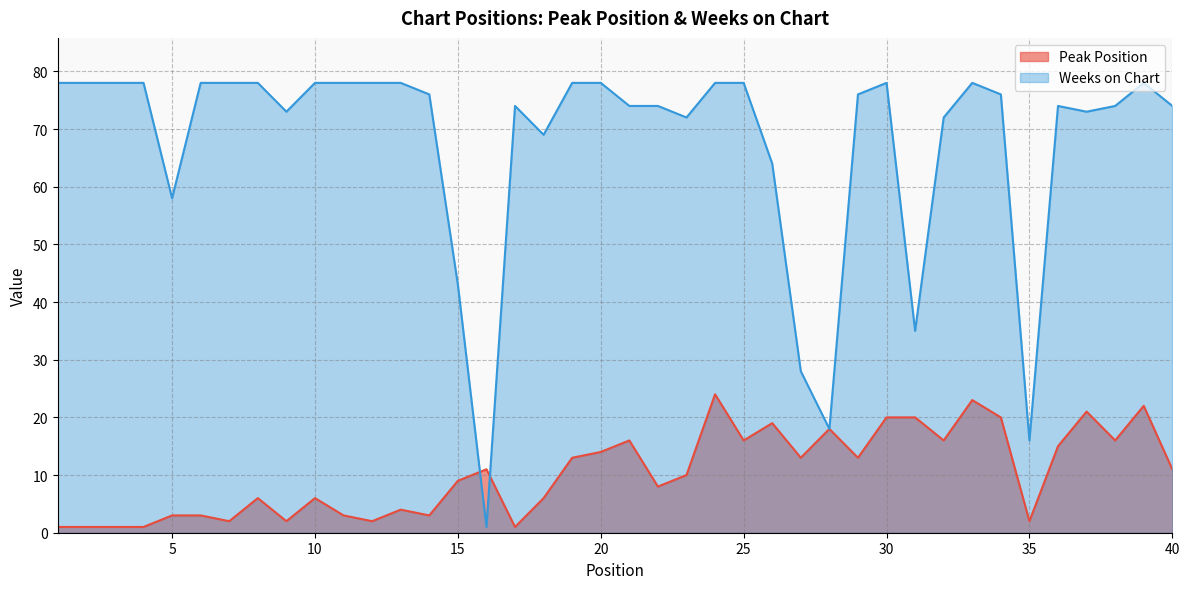

Reading left to right, transcribe all the data shown in this chart.

Peak Position: 1=1	2=1	3=1	4=1	5=3	6=3	7=2	8=6	9=2	10=6	11=3	12=2	13=4	14=3	15=9	16=11	17=1	18=6	19=13	20=14	21=16	22=8	23=10	24=24	25=16	26=19	27=13	28=18	29=13	30=20	31=20	32=16	33=23	34=20	35=2	36=15	37=21	38=16	39=22	40=11
Weeks on Chart: 1=78	2=78	3=78	4=78	5=58	6=78	7=78	8=78	9=73	10=78	11=78	12=78	13=78	14=76	15=43	16=1	17=74	18=69	19=78	20=78	21=74	22=74	23=72	24=78	25=78	26=64	27=28	28=18	29=76	30=78	31=35	32=72	33=78	34=76	35=16	36=74	37=73	38=74	39=78	40=74